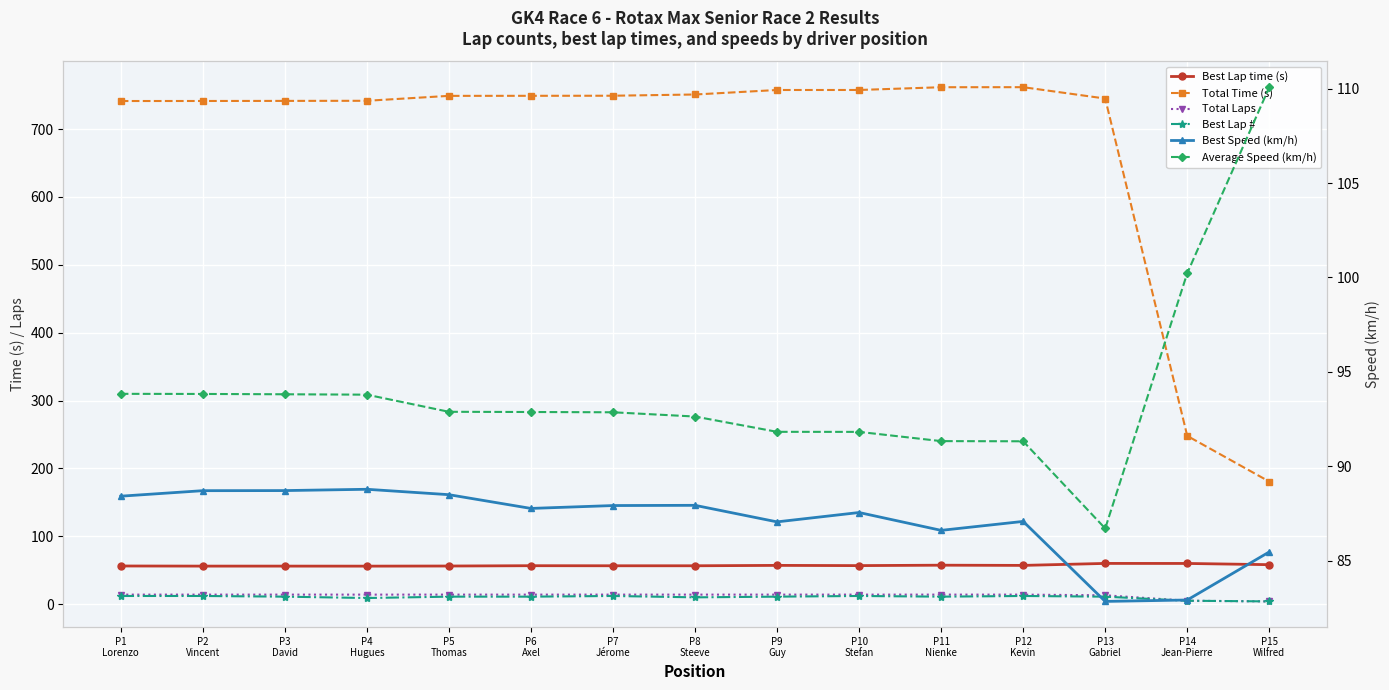

What is the sum of the Best Speed (km/h) values at P1
Lorenzo and P8
Steeve?

176.3